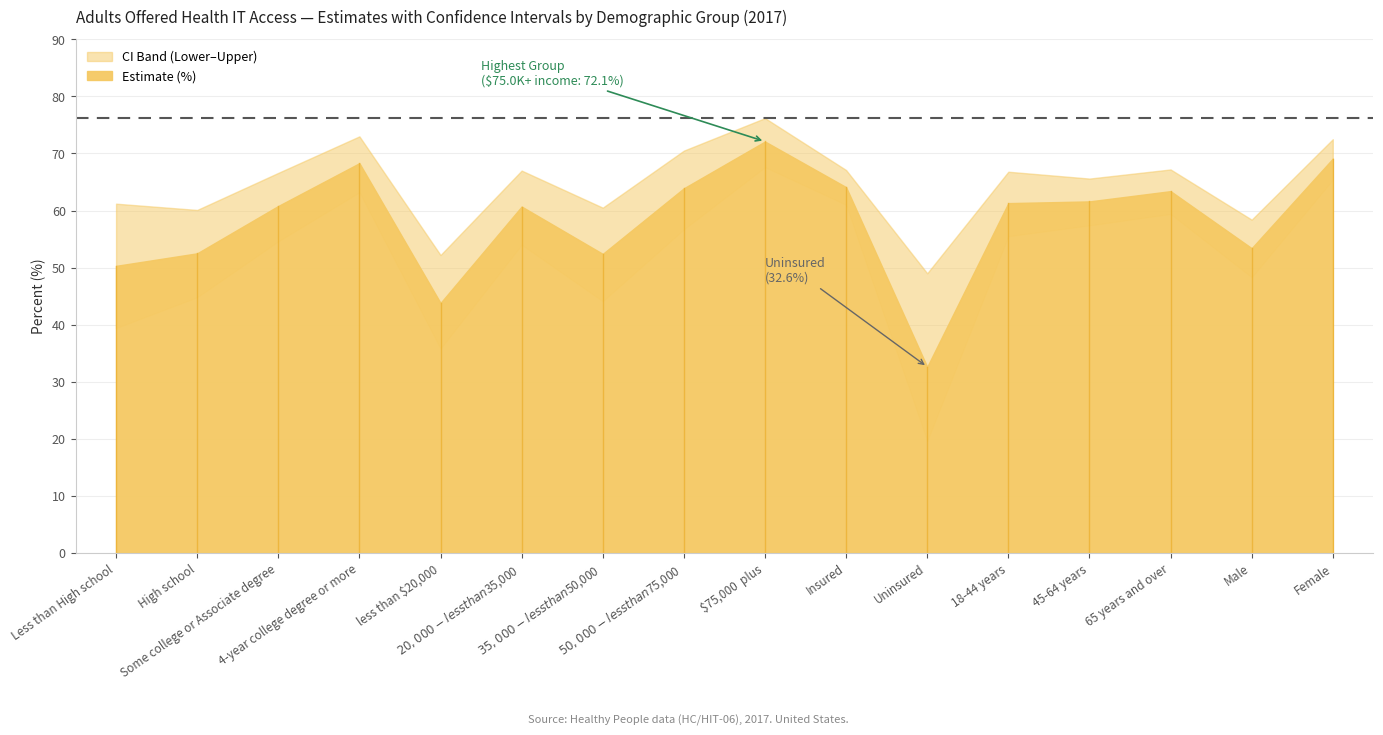

The value of Upper CI at Female is 14.8. True or false?

False